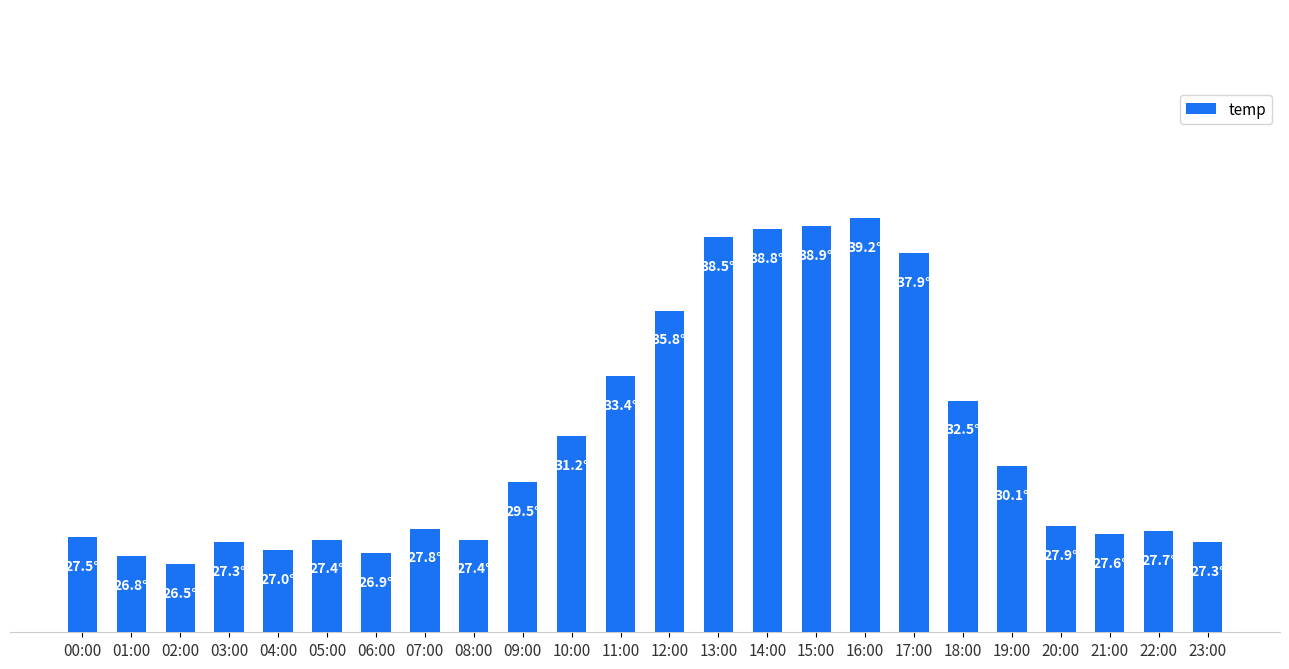

Reading left to right, transcribe all the data shown in this chart.

27.5	26.8	26.5	27.3	27.0	27.4	26.9	27.8	27.4	29.5	31.2	33.4	35.8	38.5	38.8	38.9	39.2	37.9	32.5	30.1	27.9	27.6	27.7	27.3